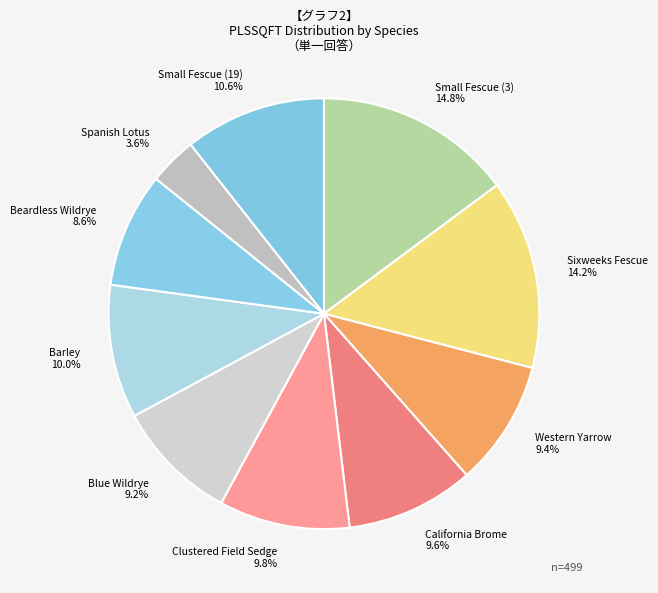

Which category has the biggest portion of the pie?

Small Fescue (3)